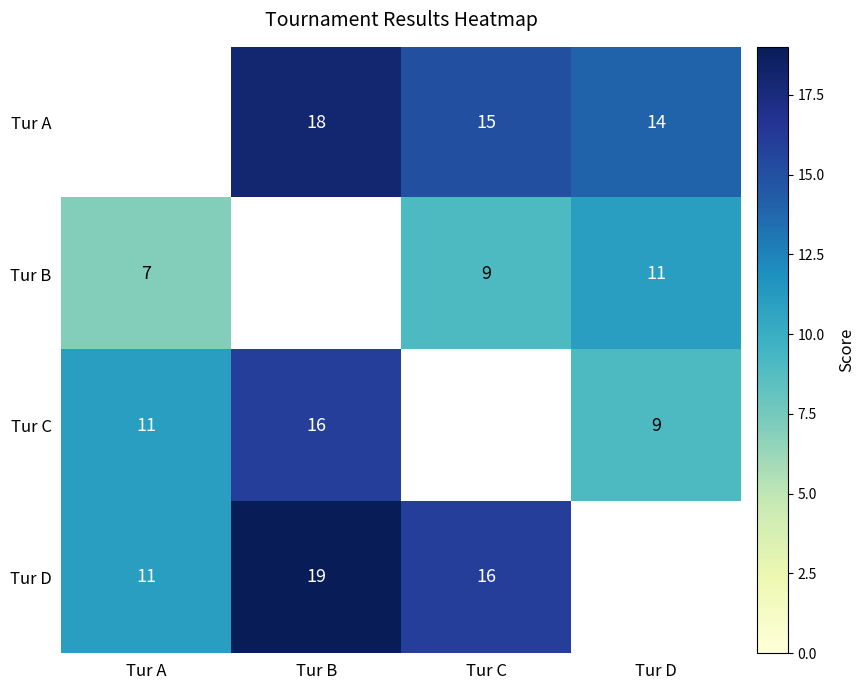

What is the greatest value displayed?

19.0